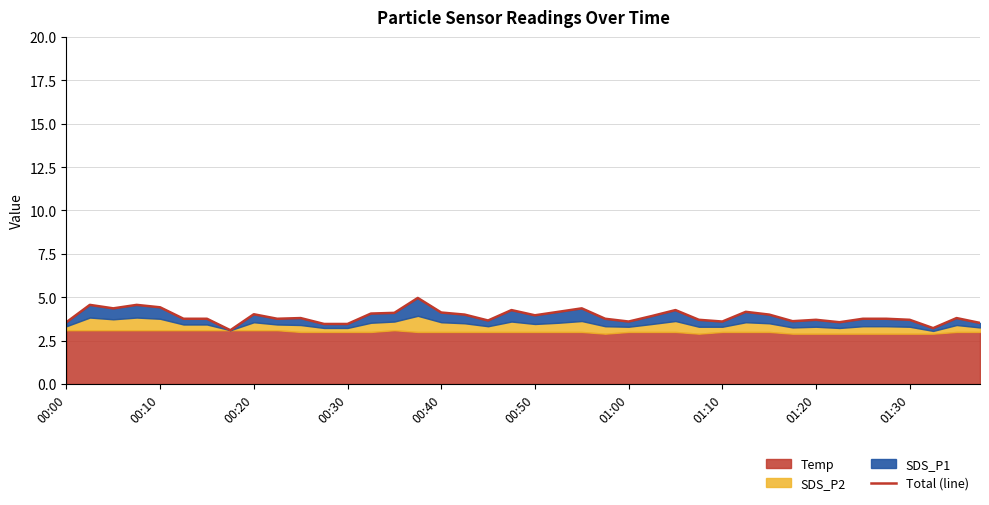

What position from the left is 00:20?

9